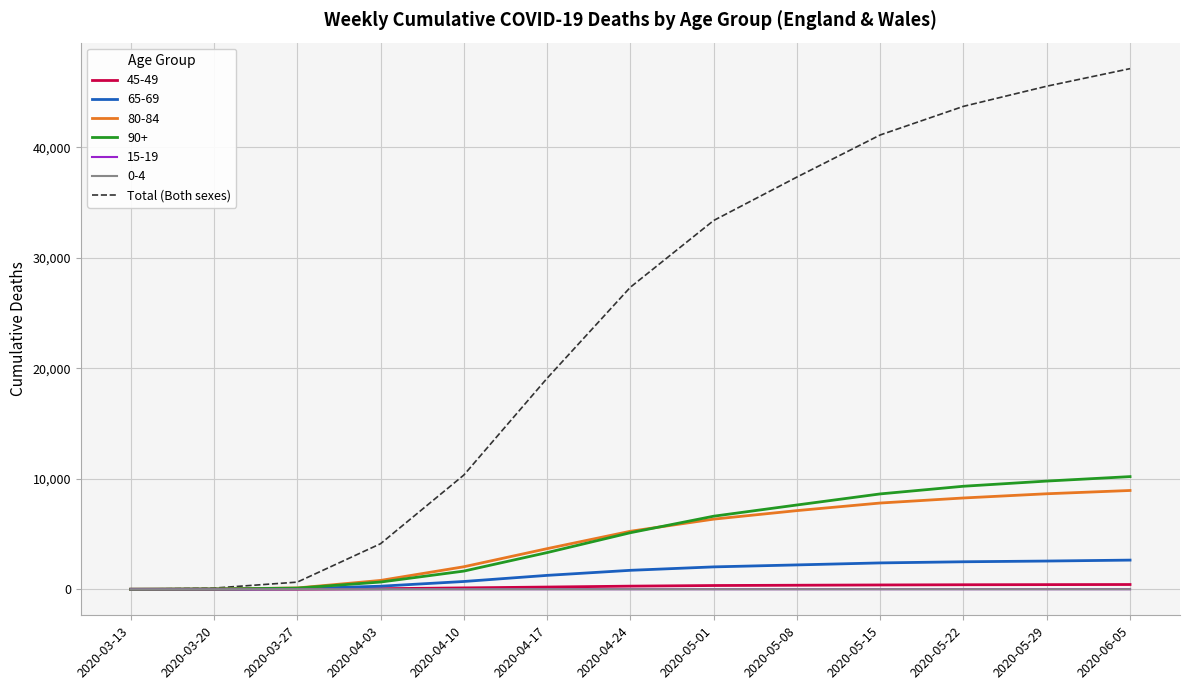

Which series has the largest total across all categories?

Total (Both sexes)